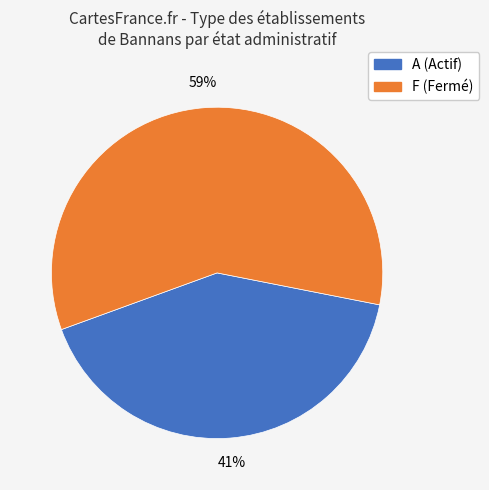

Is there a majority slice in this chart?

Yes